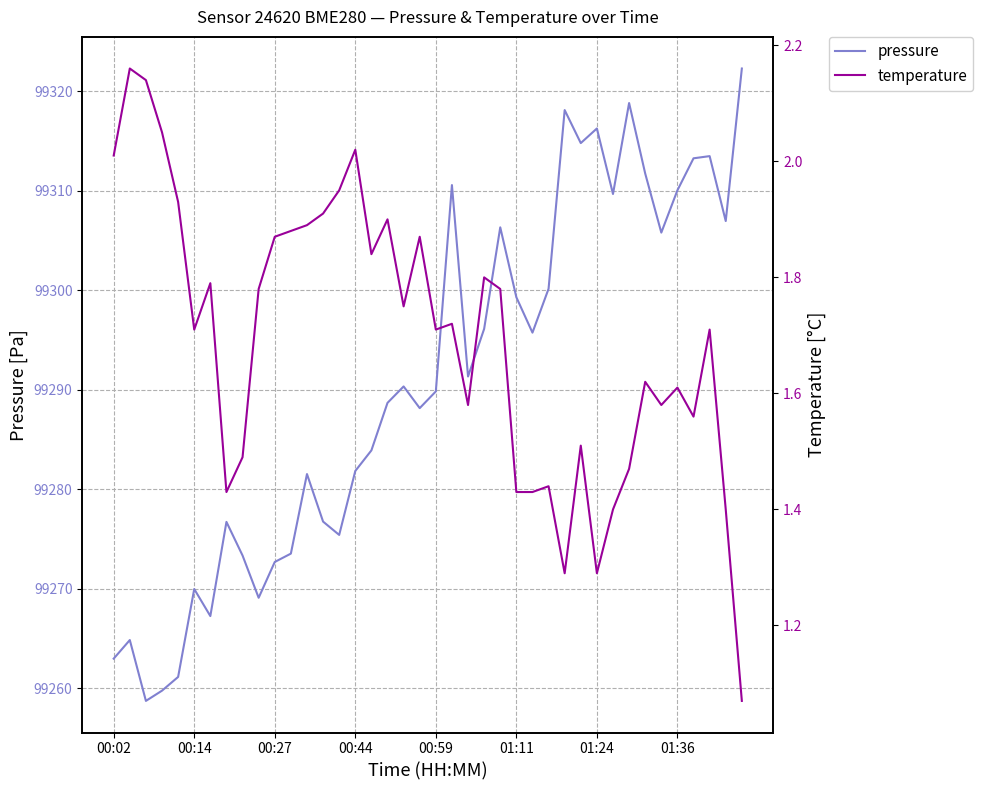

How many interior local valleys does the temperature series have?

10